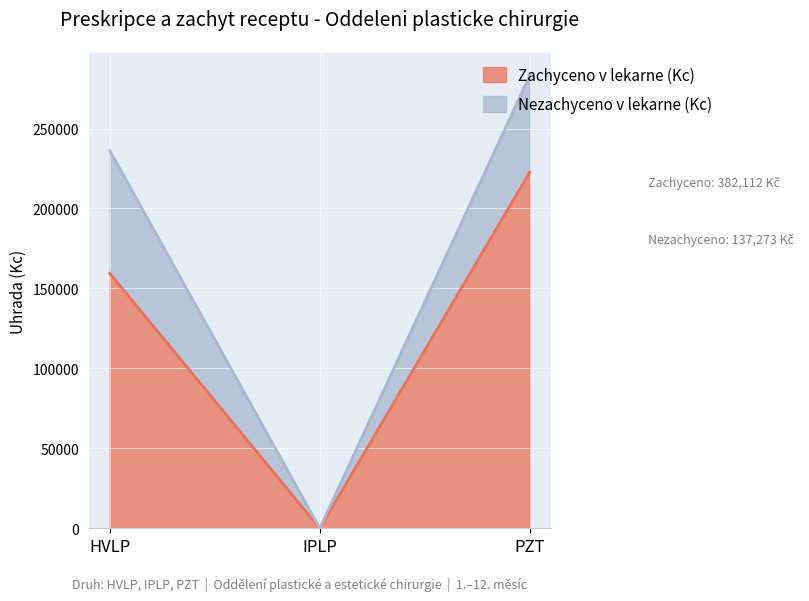

How many data points are less than 159451?

1